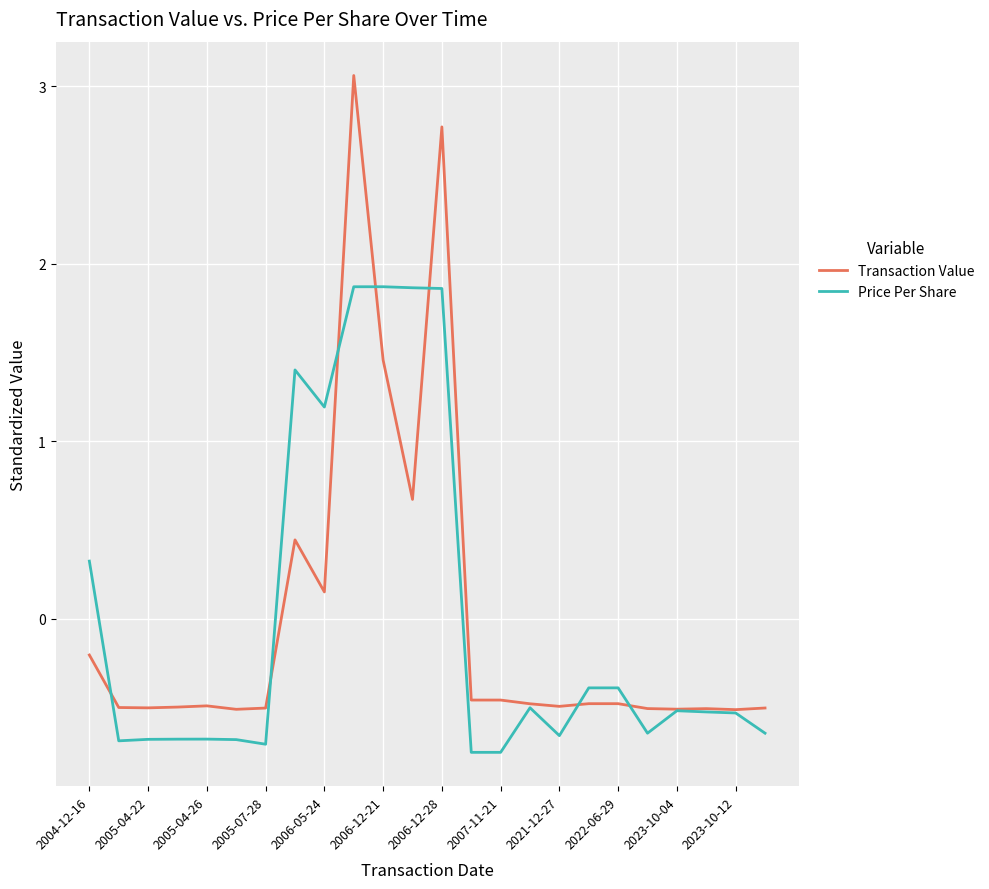

Rank the series by their maximum value, from lowest to highest.

Price Per Share, Transaction Value